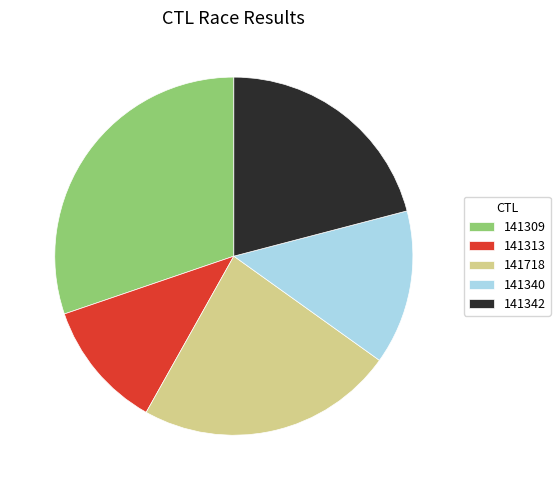

Approximately how many times larger is the value at 141313 compared to 141340?

0.8